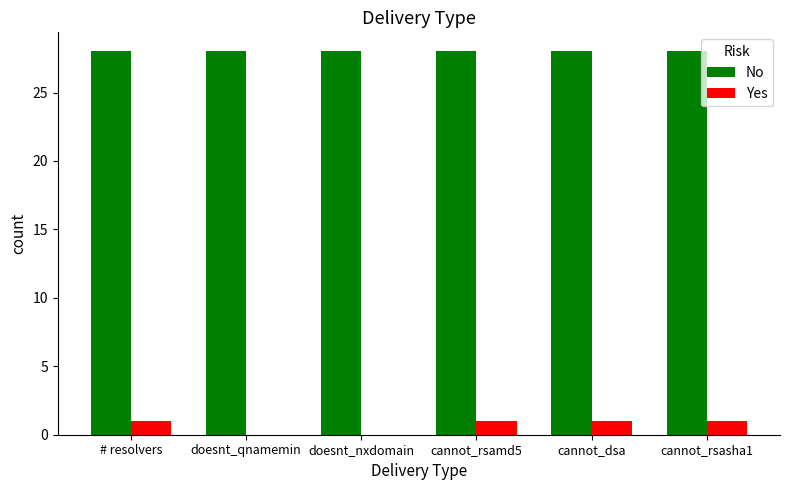

The No series shows 28 at cannot_rsasha1. True or false?

True